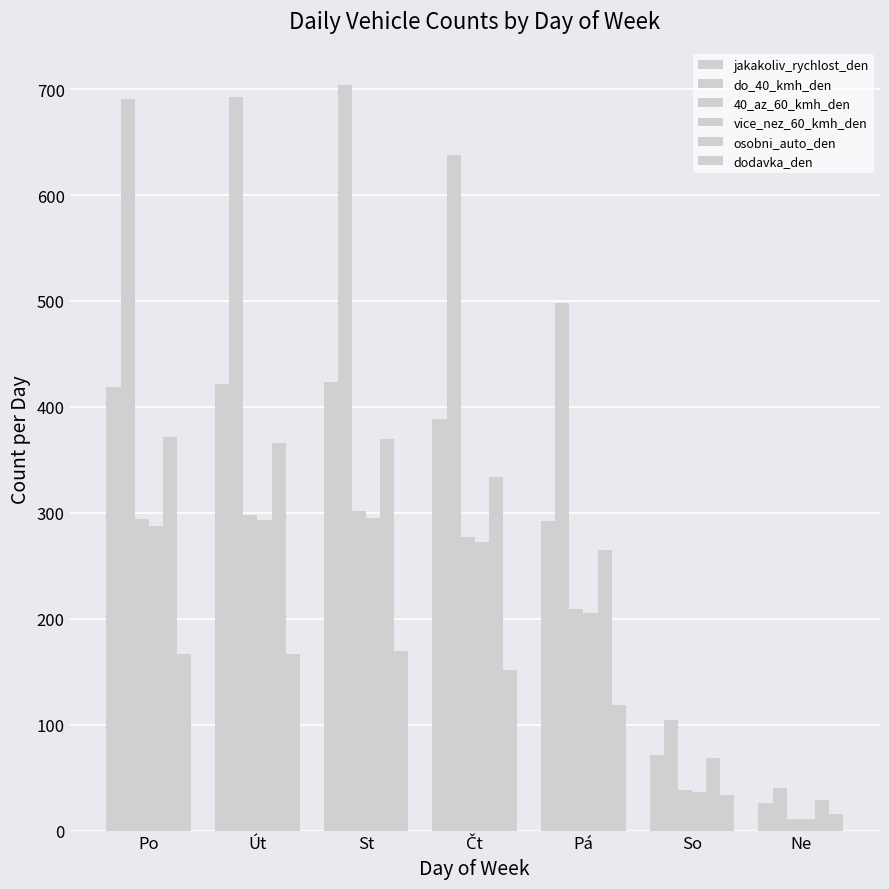

How many data points in vice_nez_60_kmh_den are above 272?

4